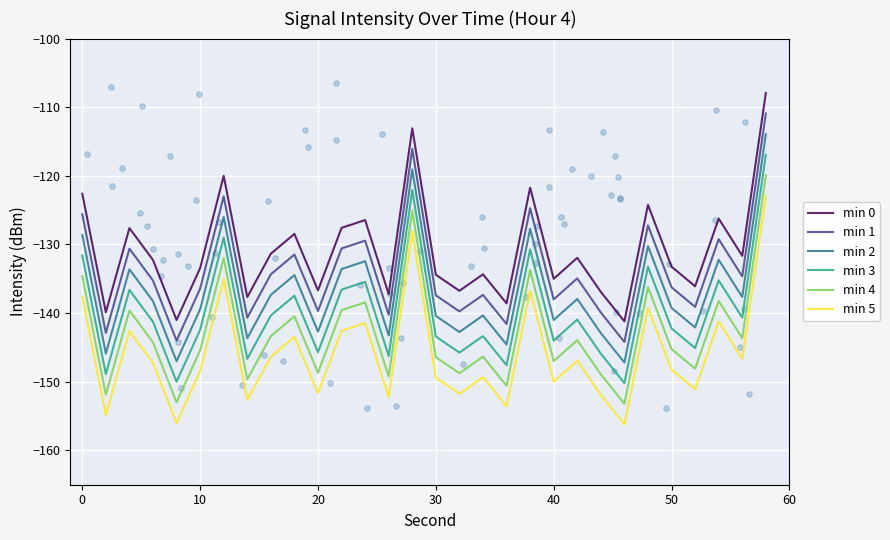

Which series contains the highest Y value?

min 0